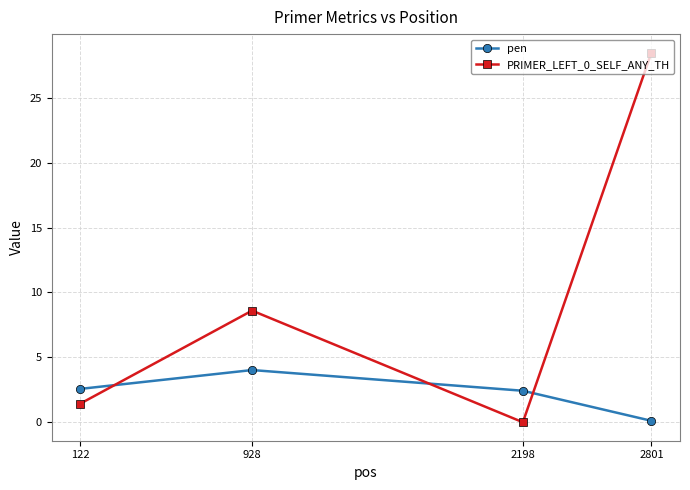

Does the chart display data point markers on the line(s)?

Yes